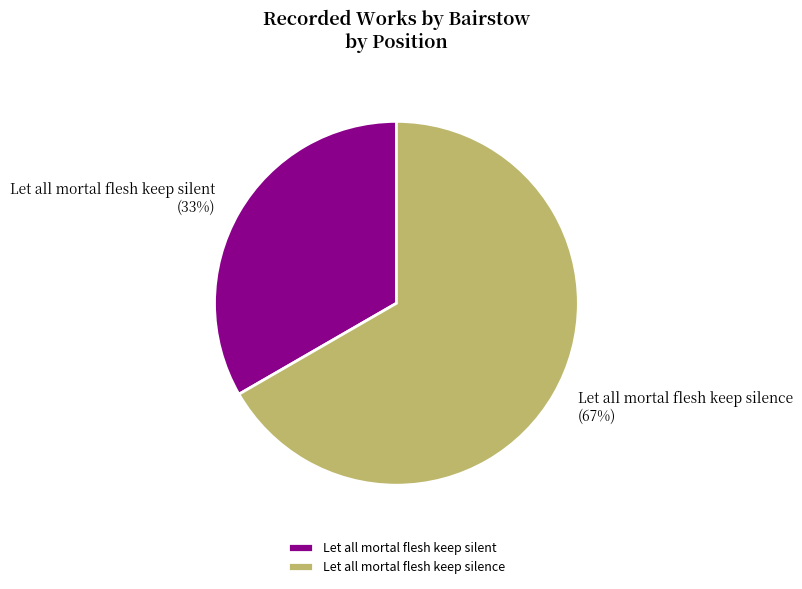

The Let all mortal flesh keep silence slice represents 67% of the pie. True or false?

True